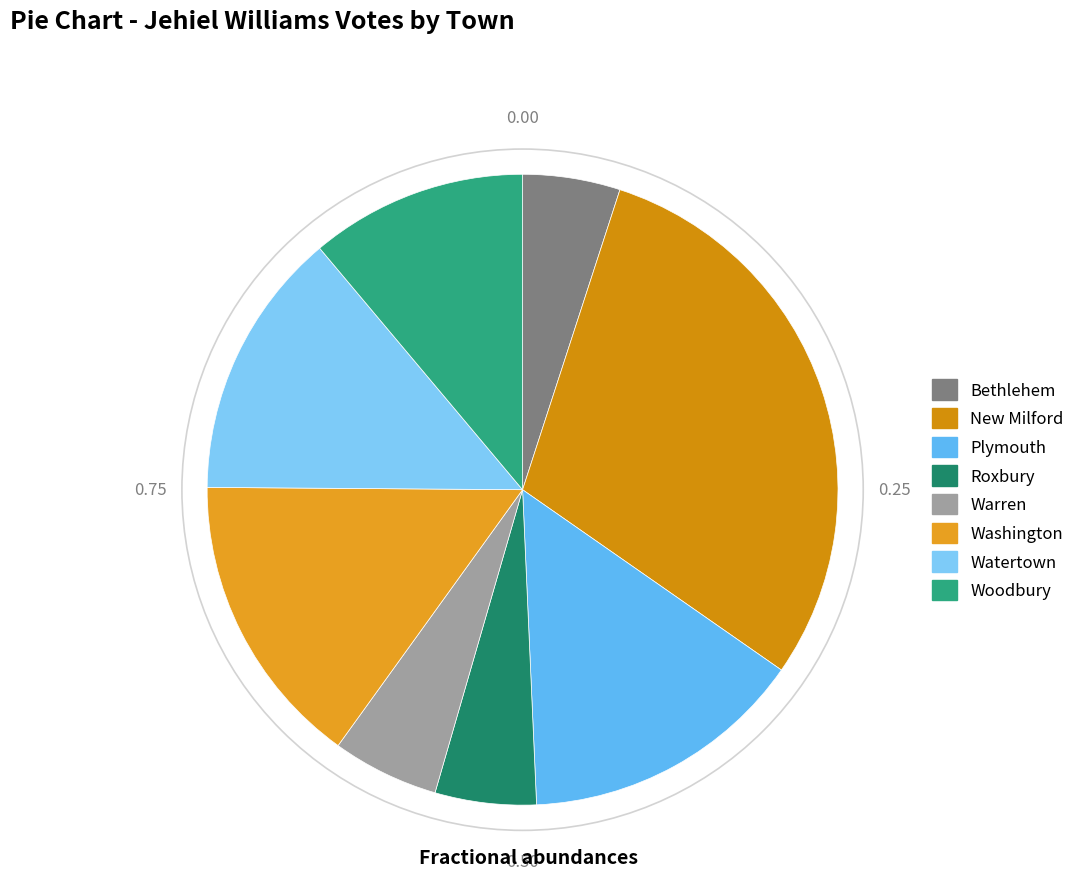

What is the change in value from New Milford to Roxbury?

-260